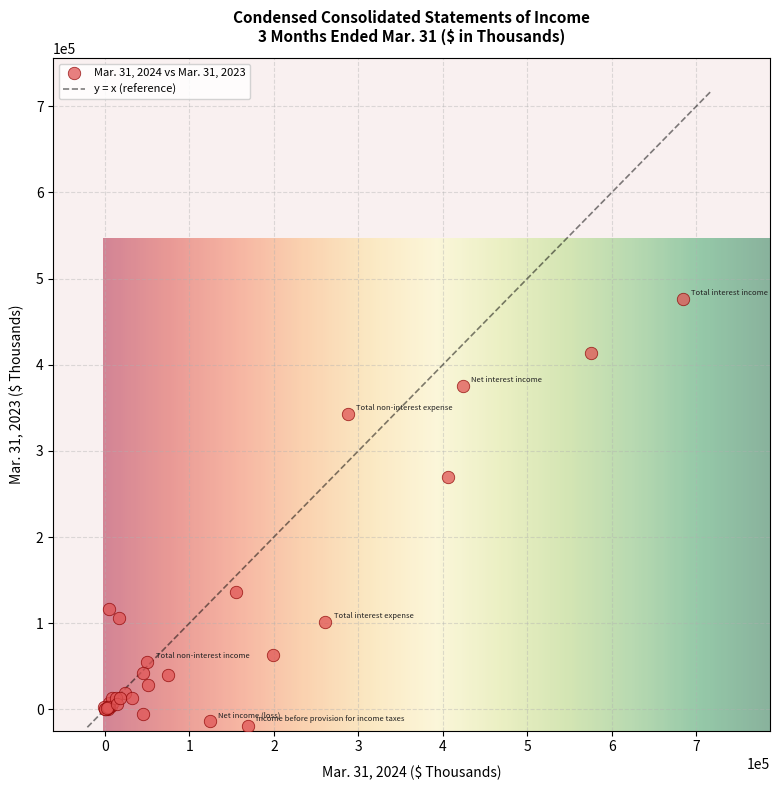

What Y value in the scatter plot is closest to 228513?

269159